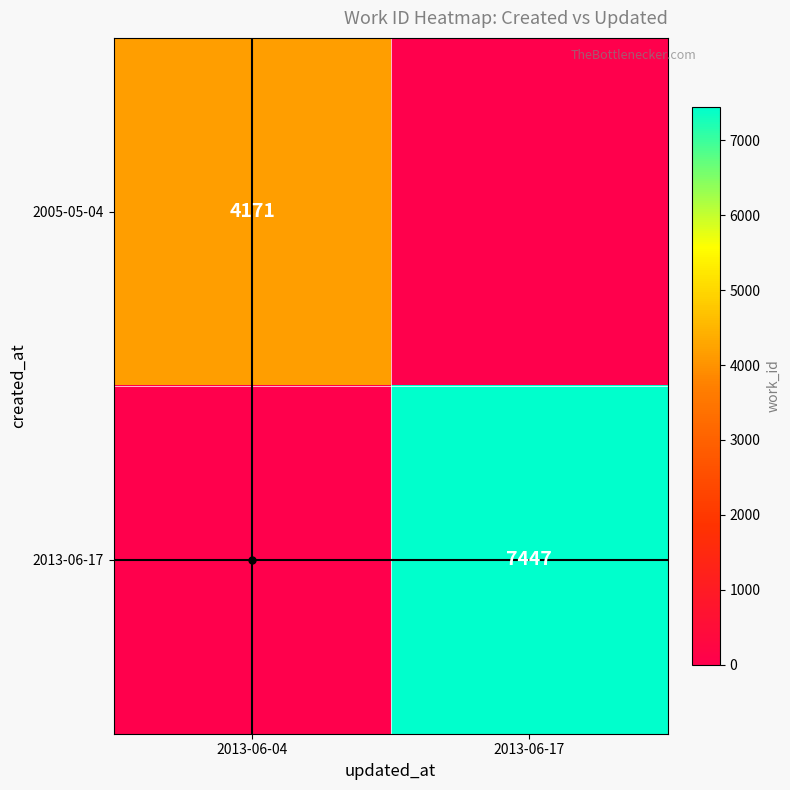

What is the difference between the 2013-06-17 values at 2013-06-17 and 2013-06-04?

7447